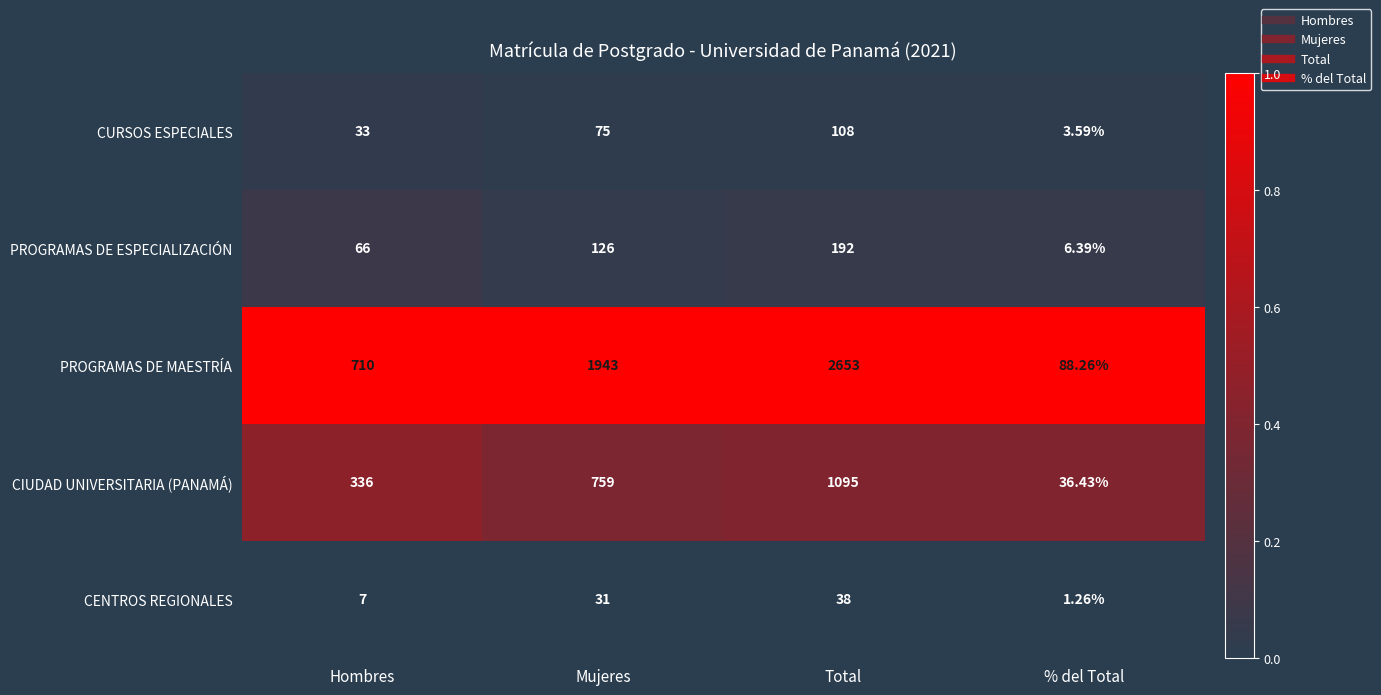

At which label does CURSOS ESPECIALES reach its minimum?

% del Total